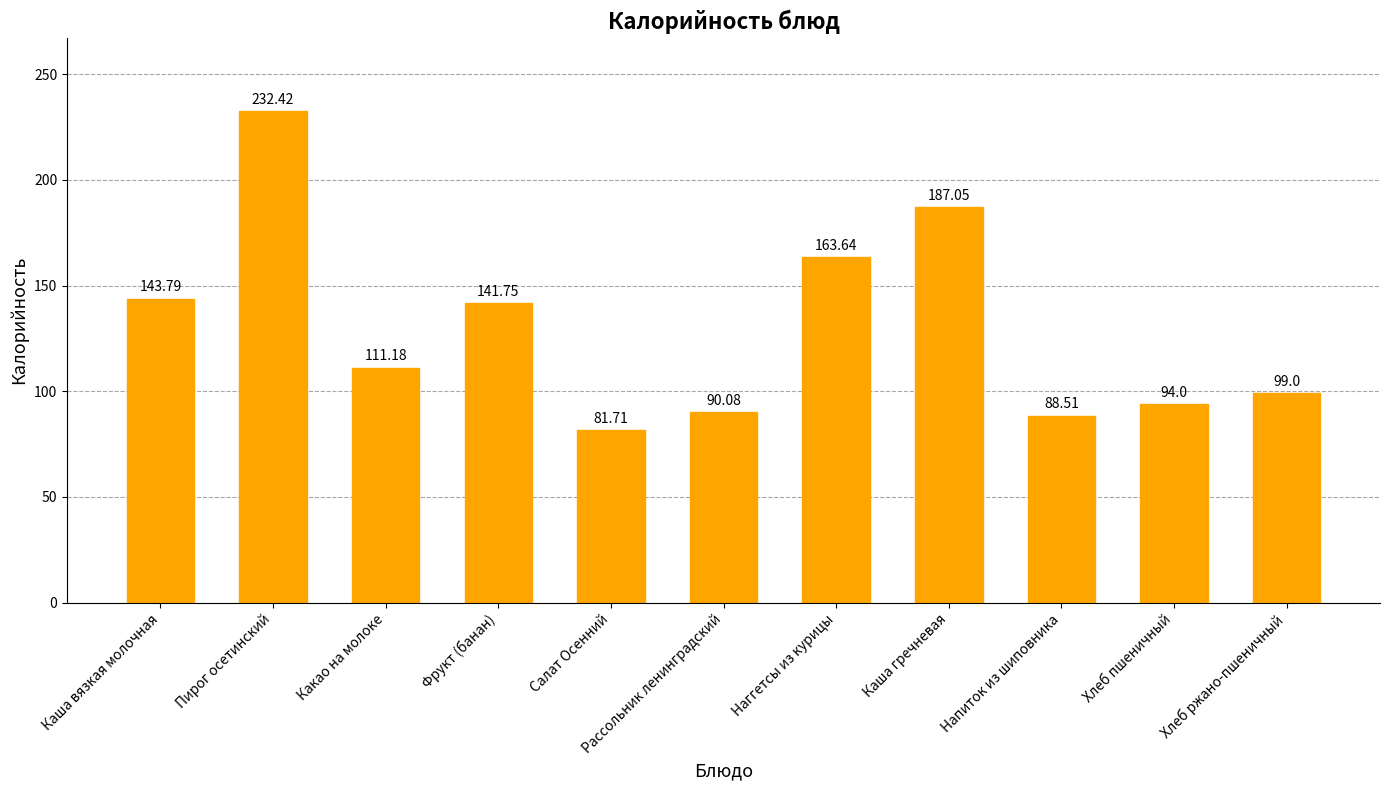

What is the label of the 5th bar from the right?

Наггетсы из курицы